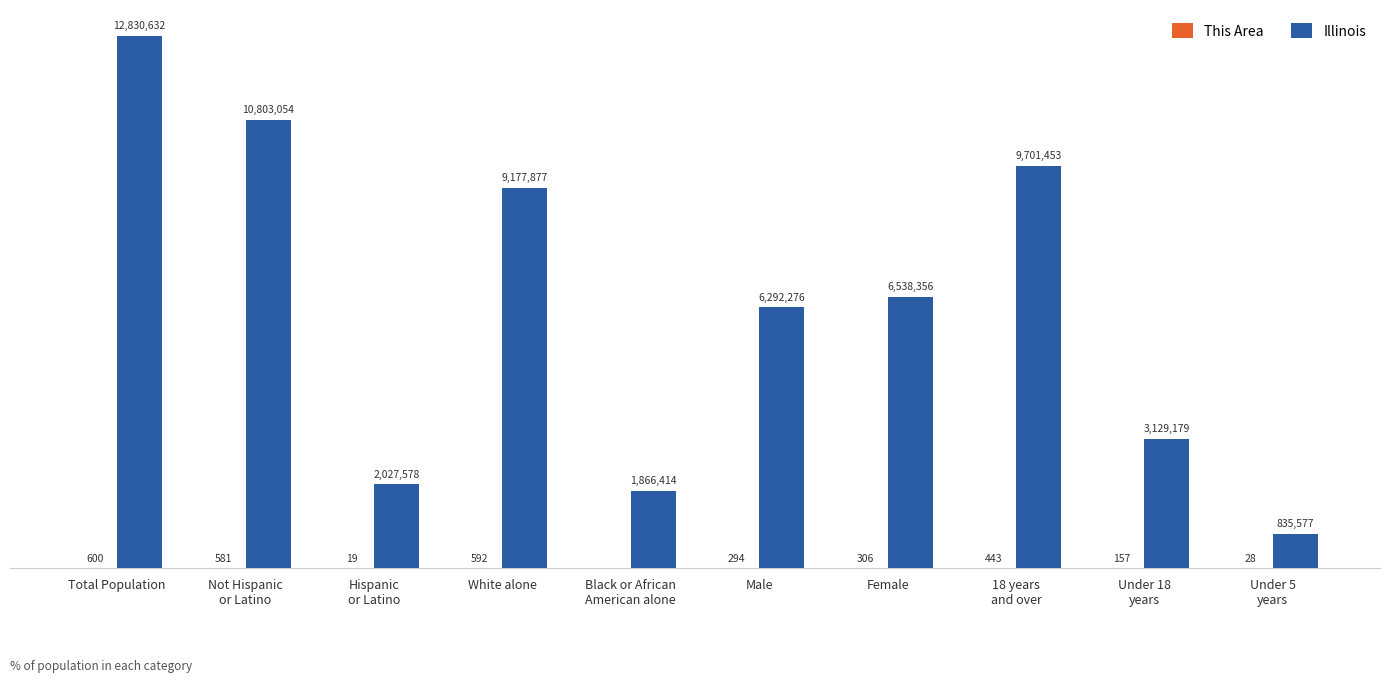

What is the label of the 4th bar from the right?

Female